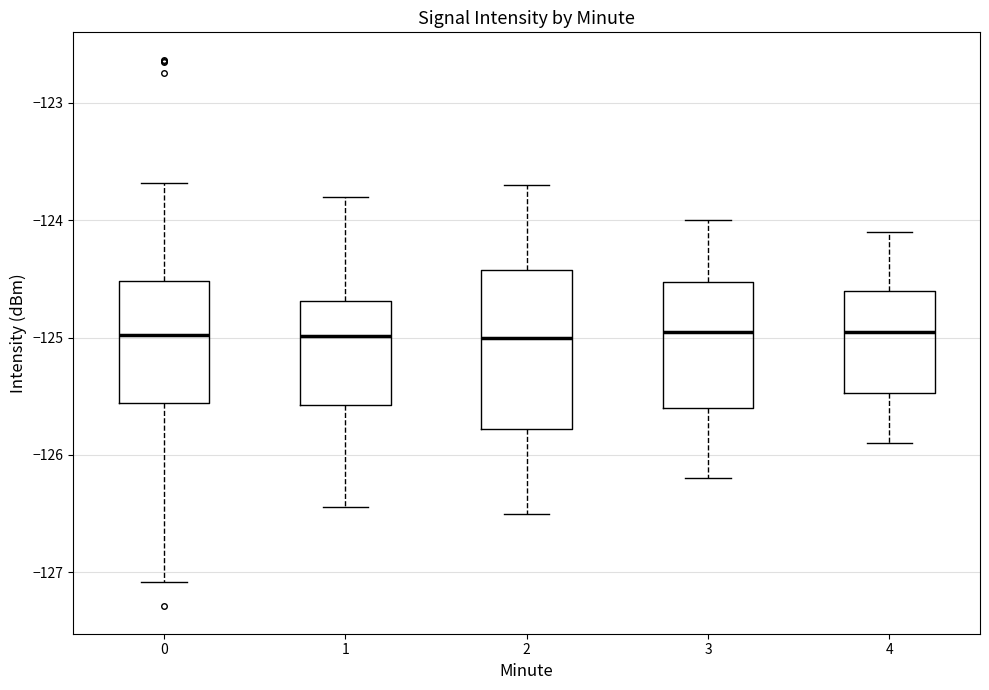

Which box is the tallest, from its lower edge to its upper edge?

2